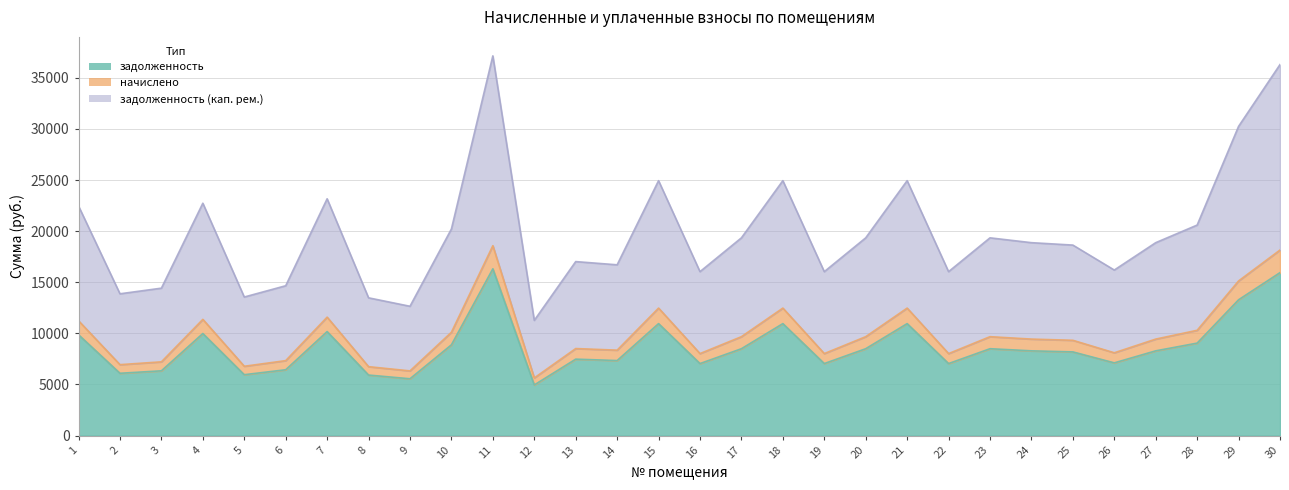

Reading left to right, transcribe all the data shown in this chart.

задолженность: 1=9861.6	2=6089.9	3=6332.2	4=9982.7	5=5951.6	6=6436.0	7=10173.0	8=5916.9	9=5553.6	10=8875.4	11=16314.8	12=4948.1	13=7474.0	14=7335.6	15=10951.5	16=7041.5	17=8494.8	18=10951.5	19=7041.5	20=8494.8	21=10951.5	22=7041.5	23=8494.8	24=8287.2	25=8183.4	26=7110.7	27=8287.2	28=9043.4	29=13285.6	30=15941.1
начислено: 1=11229.6	2=6934.7	3=7210.6	4=11367.5	5=6777.2	6=7328.8	7=11584.2	8=6737.7	9=6324.0	10=10106.6	11=18578.0	12=5634.5	13=8510.8	14=8353.2	15=12470.7	16=8018.3	17=9673.2	18=12470.7	19=8018.3	20=9673.2	21=12470.7	22=8018.3	23=9673.2	24=9436.8	25=9318.6	26=8097.1	27=9436.8	28=10297.8	29=15128.5	30=18152.5
задолженность (кап. рем.): 1=22459.1	2=13869.5	3=14421.1	4=22735.0	5=13554.3	6=14657.5	7=23168.4	8=13475.5	9=12648.1	10=20213.2	11=37156.1	12=11269.0	13=17021.6	14=16706.5	15=24941.5	16=16036.6	17=19346.4	18=24941.5	19=16036.6	20=19346.4	21=24941.5	22=16036.6	23=19346.4	24=18873.5	25=18637.1	26=16194.2	27=18873.5	28=20595.7	29=30257.0	30=36305.0